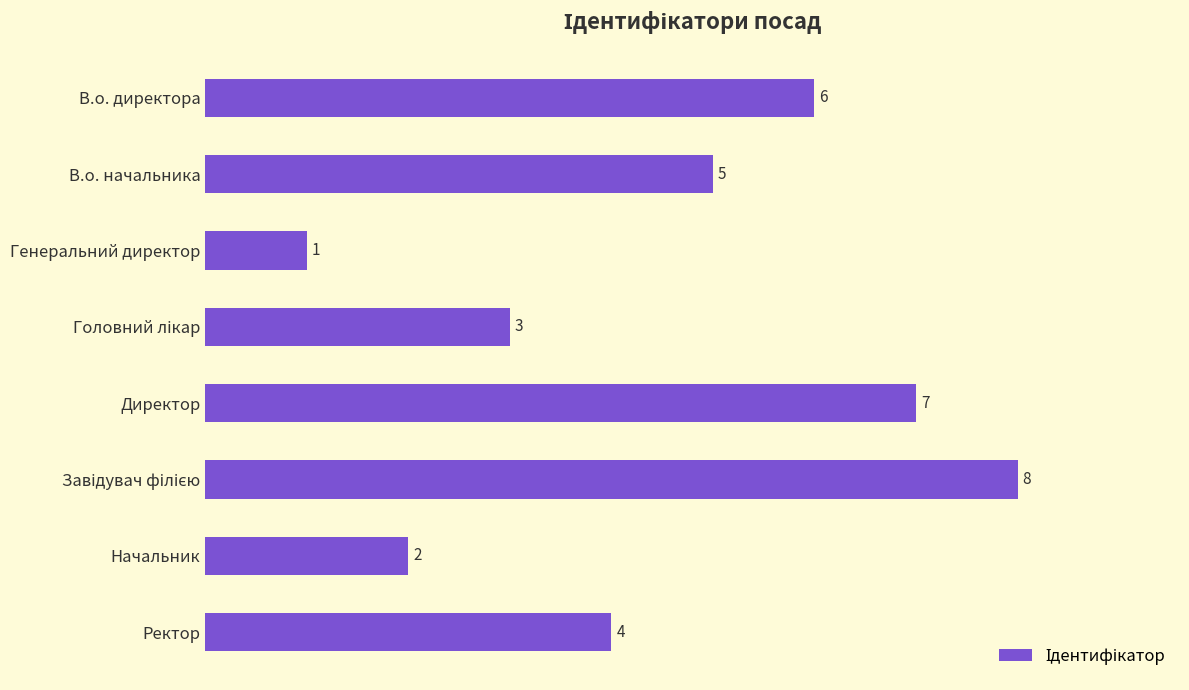

True or false: the data shows 2 at Начальник.

True